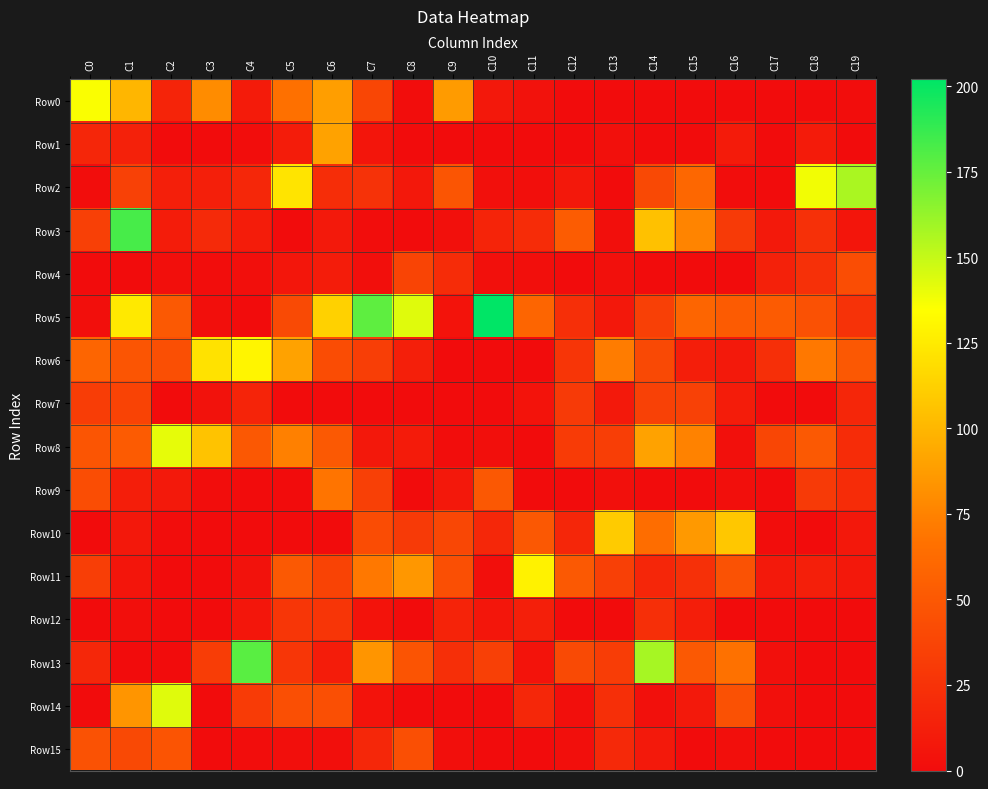

Between C3 and C13, which series saw the biggest shift?

Row10